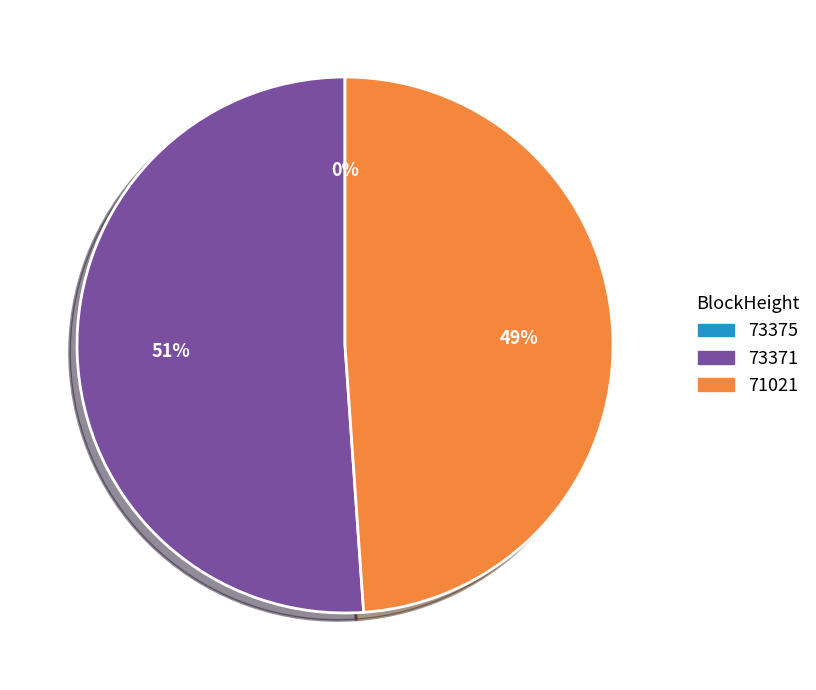

Is there a majority slice in this chart?

Yes